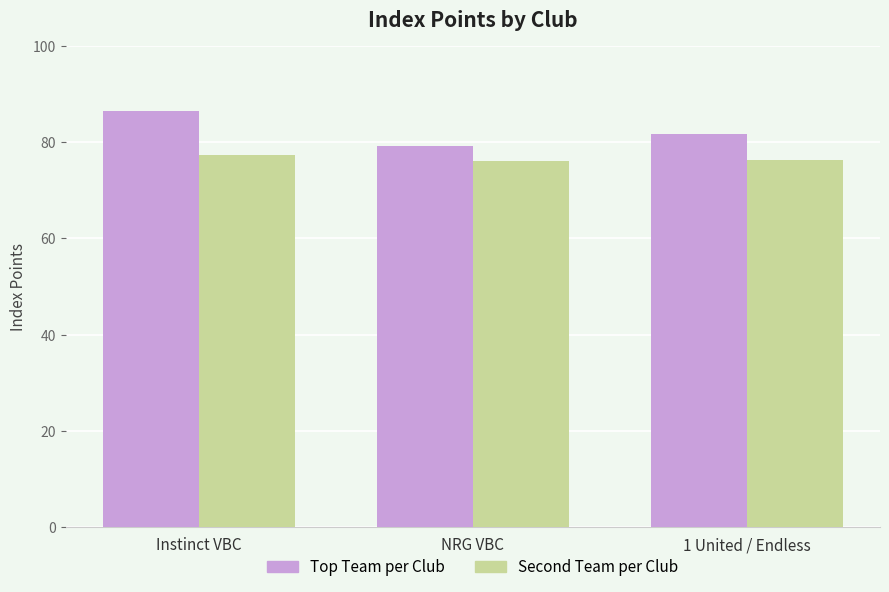

What is the sum of the Top Team per Club values at Instinct VBC and NRG VBC?

165.7